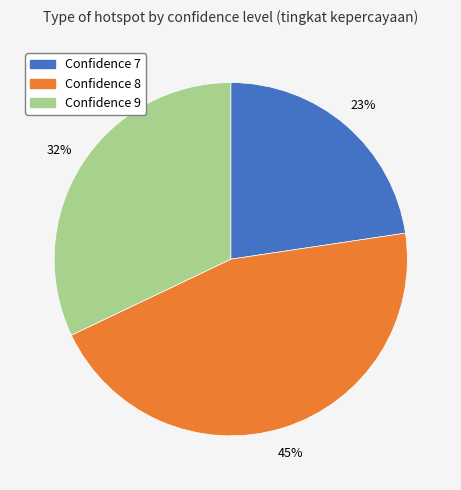

Which category has the biggest portion of the pie?

Confidence 8